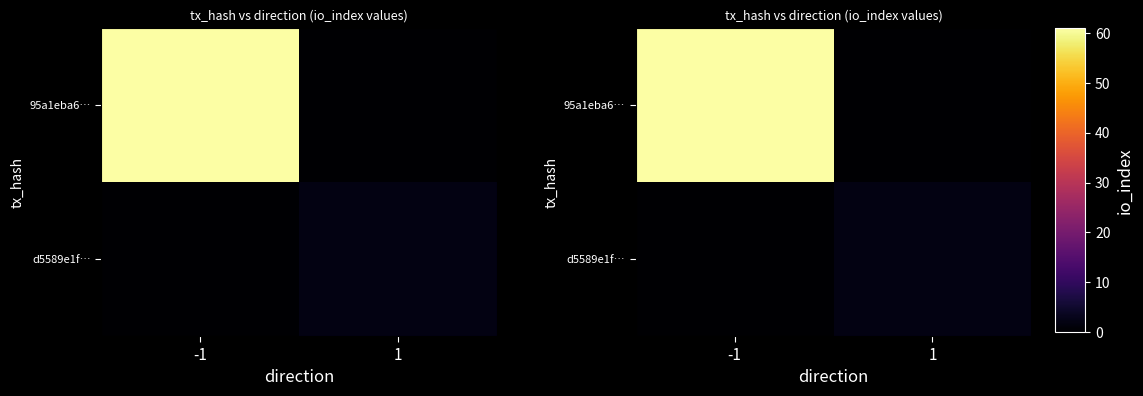

What is the maximum value shown in the chart?

61